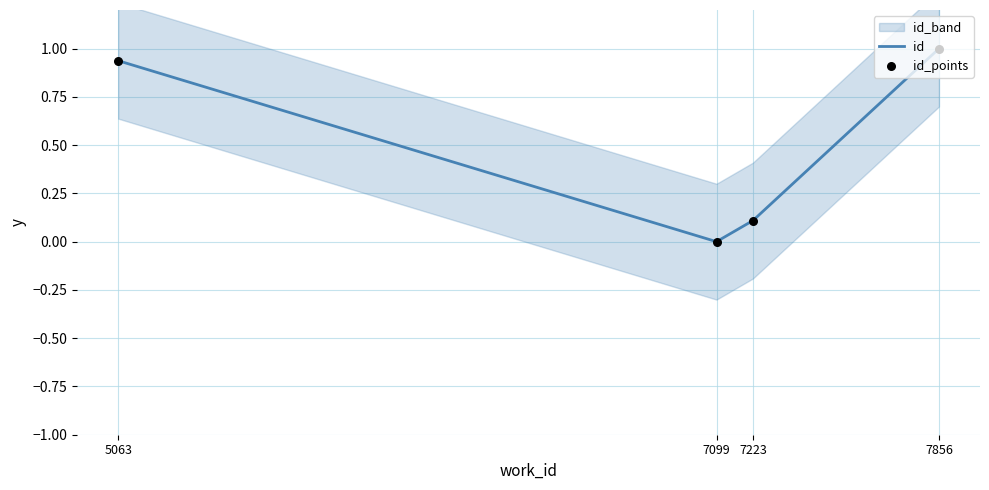

At which category is the sum across all series the highest?

7856